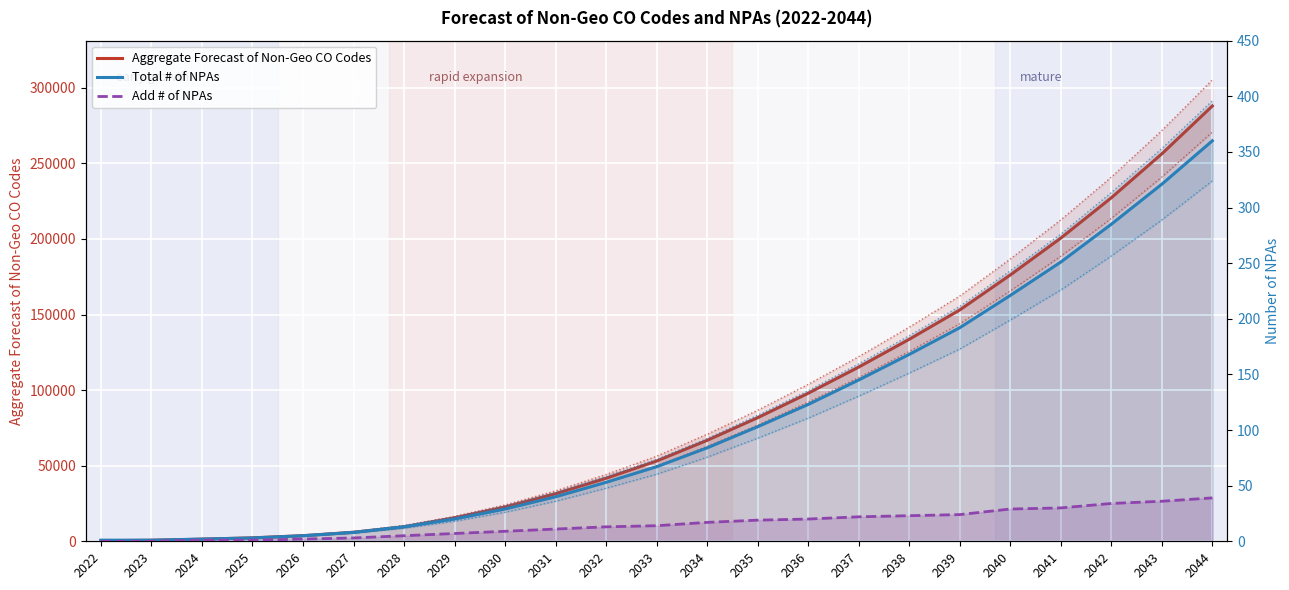

Which series has the largest total across all categories?

Aggregate Forecast of Non-Geo CO Codes